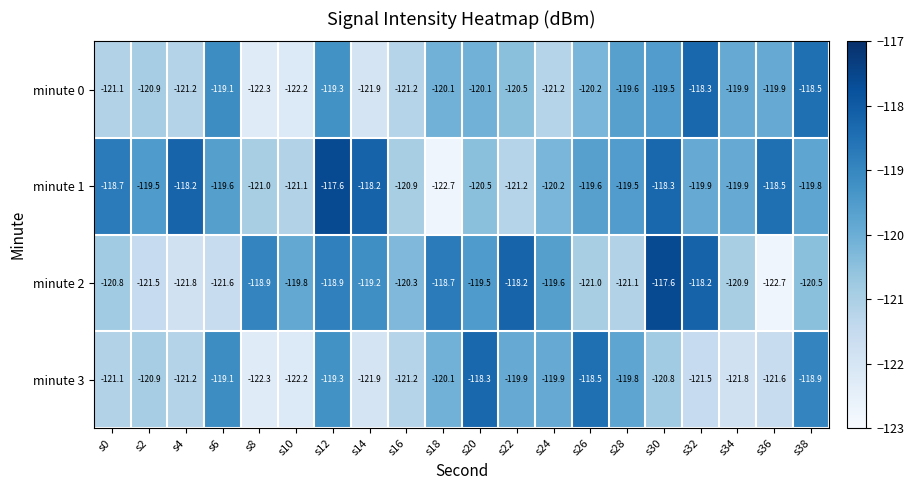

What is the spread (max minus min) of values at s28?

1.6